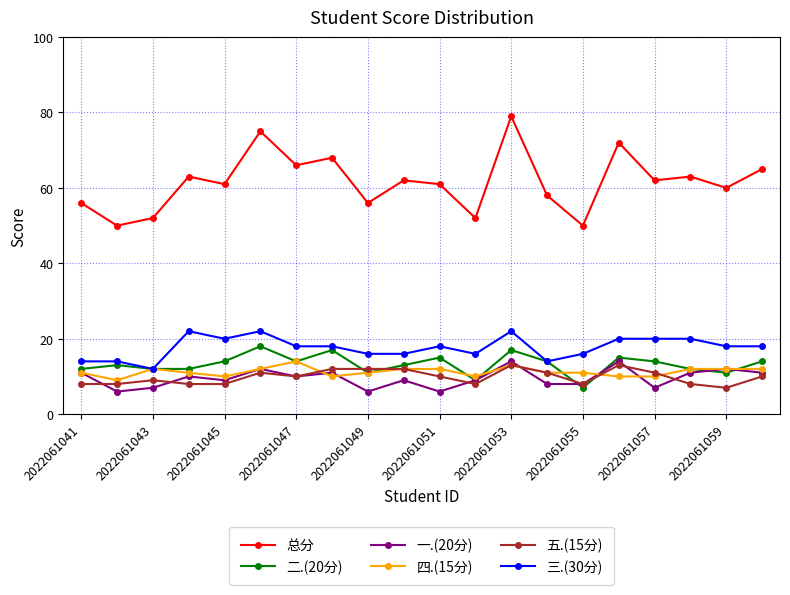

What is the greatest value displayed?

79